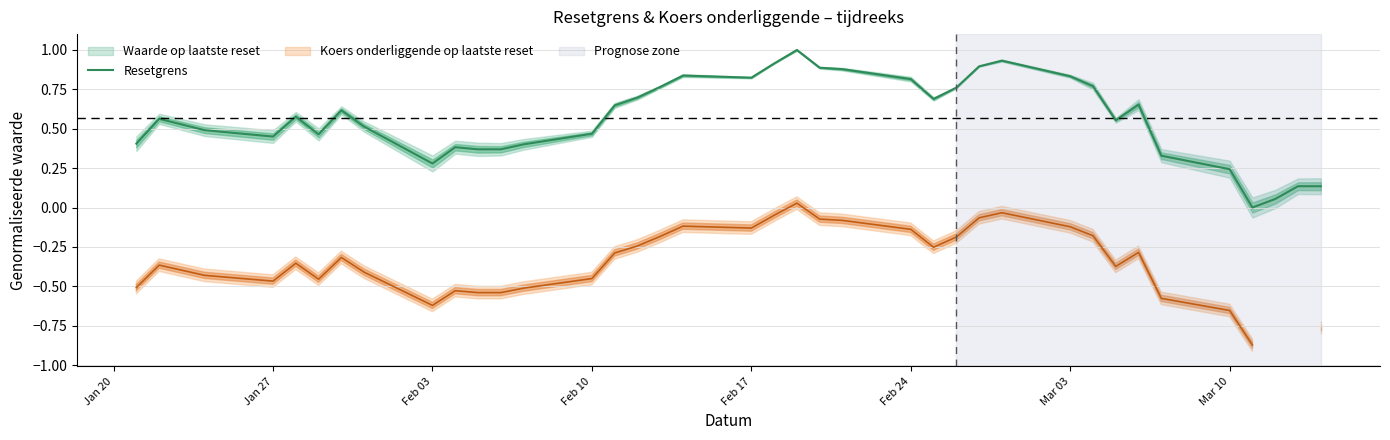

The value of Resetgrens at Jan 27 is 0.8. True or false?

False